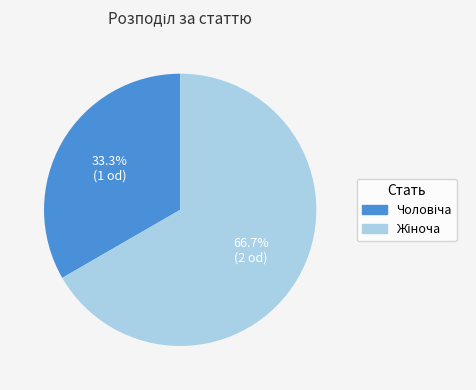

Is there a majority slice in this chart?

Yes